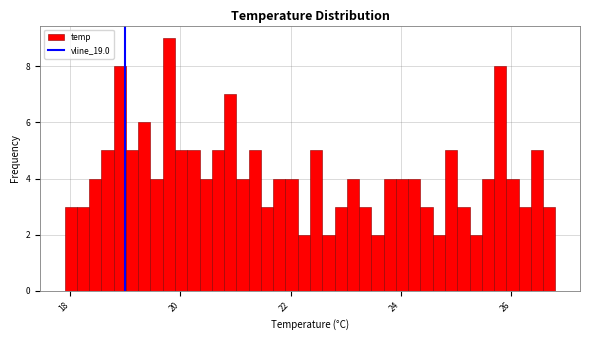

Read against the x-axis, roughly where is the centre of the tallest bar?

19.8